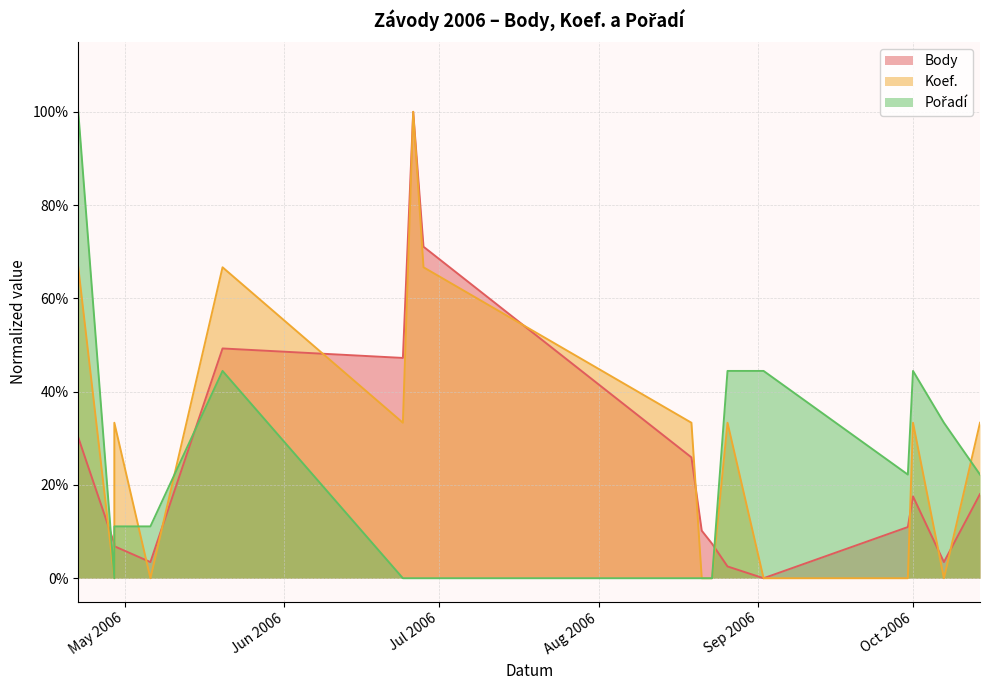

Which series has the widest spread of values?

Body